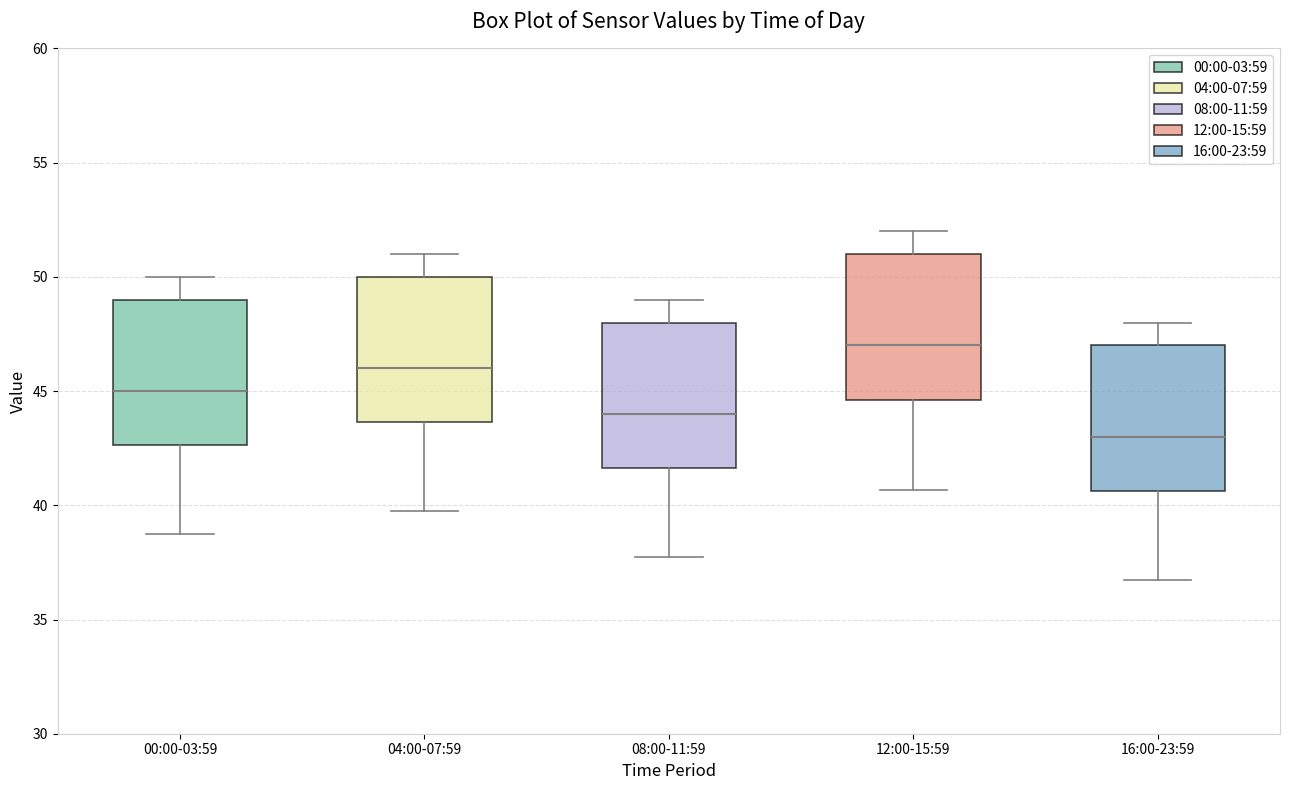

Which box has the lowest median line?

16:00-23:59